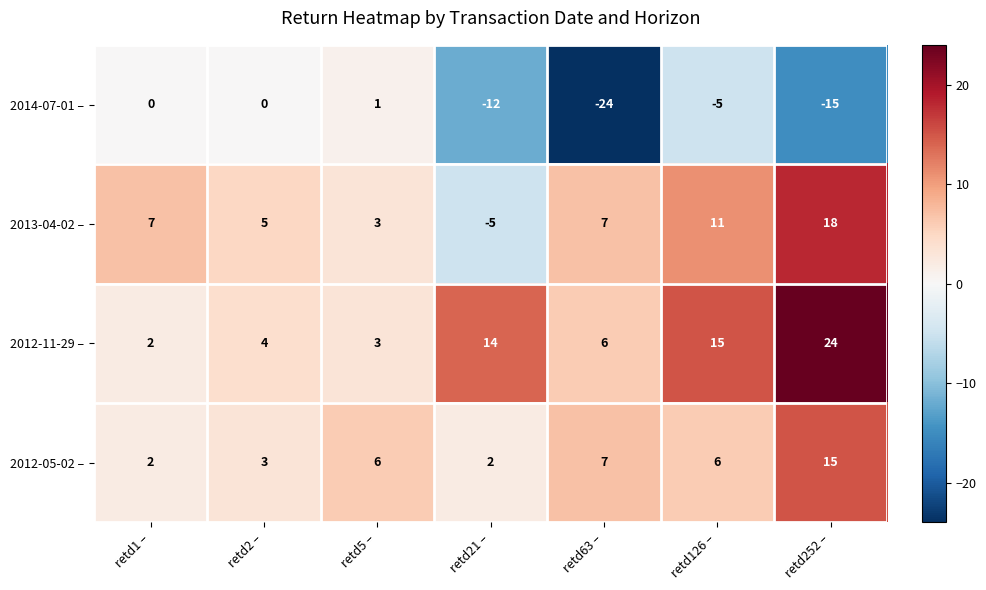

List the series in order of their peak value, highest first.

2012-11-29 –, 2013-04-02 –, 2012-05-02 –, 2014-07-01 –